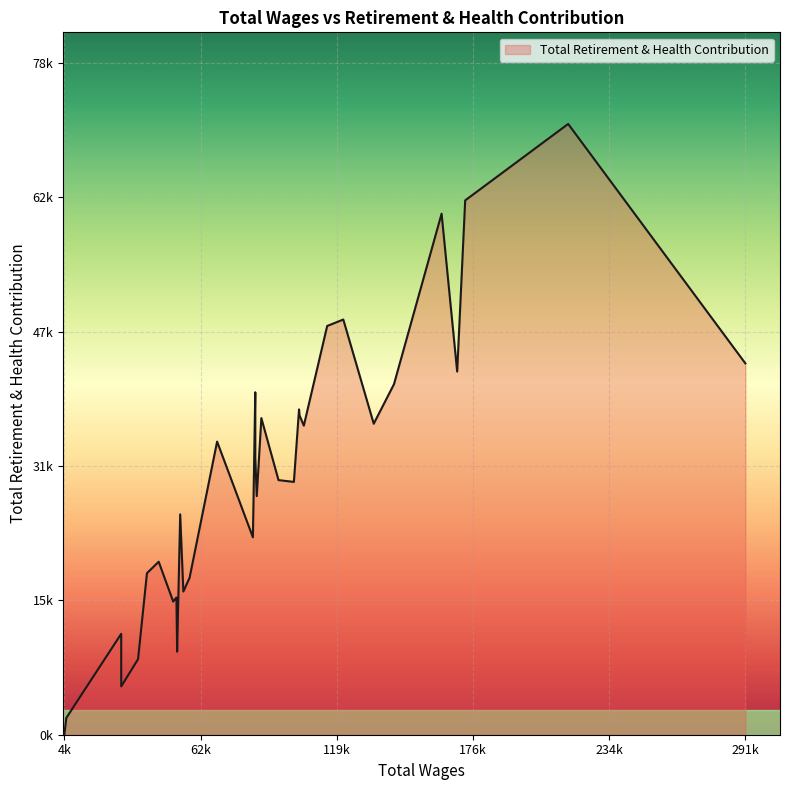

Does the chart have visible grid lines?

Yes